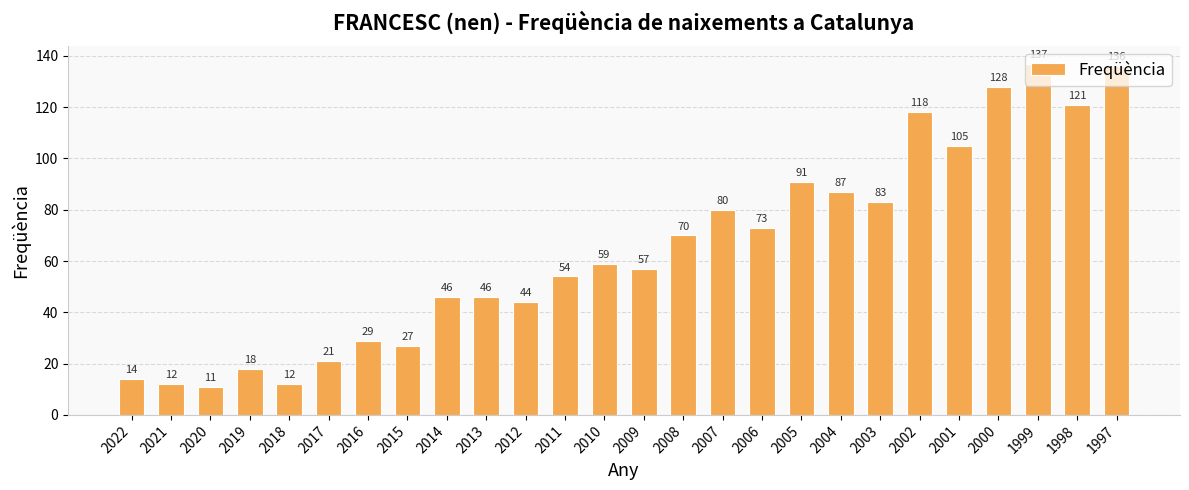

Where is the data nearest to the value 74?

2006